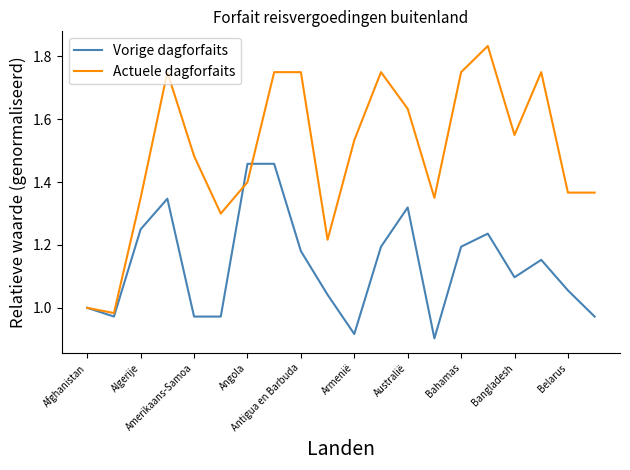

Which series has the largest total across all categories?

Actuele dagforfaits